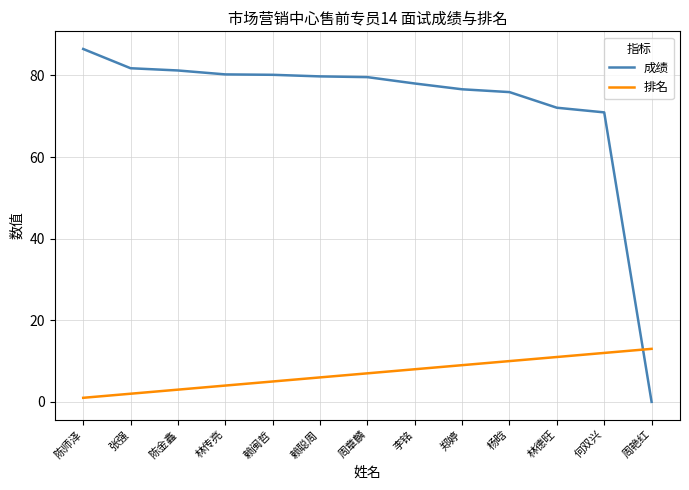

What is the difference between the maximum and minimum values in the 成绩 series?

86.5